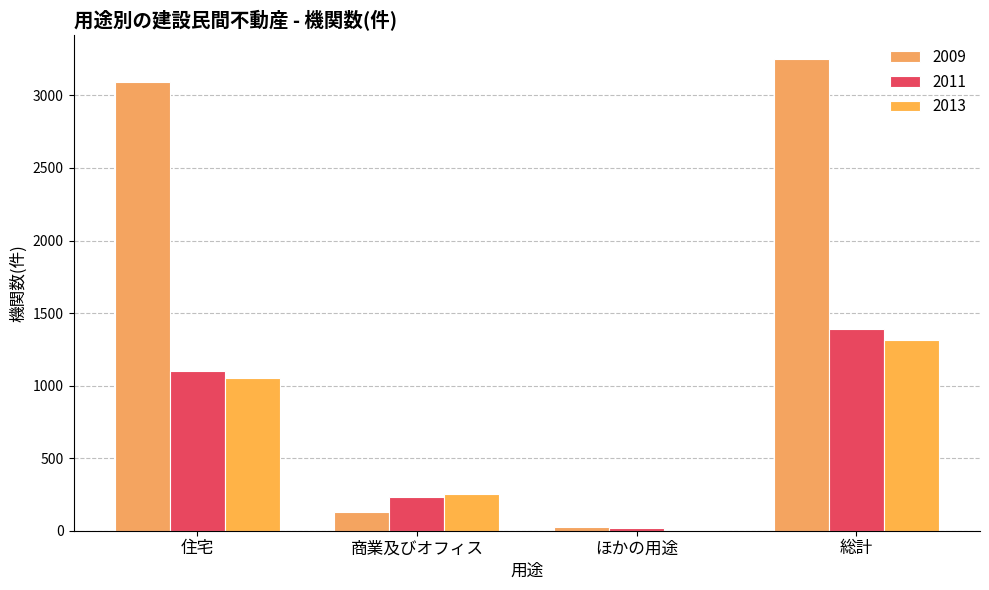

What is the value of the 2009 bar at the 4th from the left?

3251